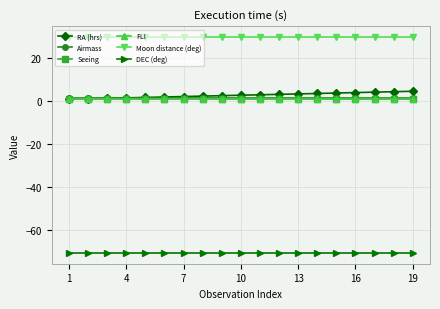

True or false: Moon distance (deg) and DEC (deg) cross at least once.

False